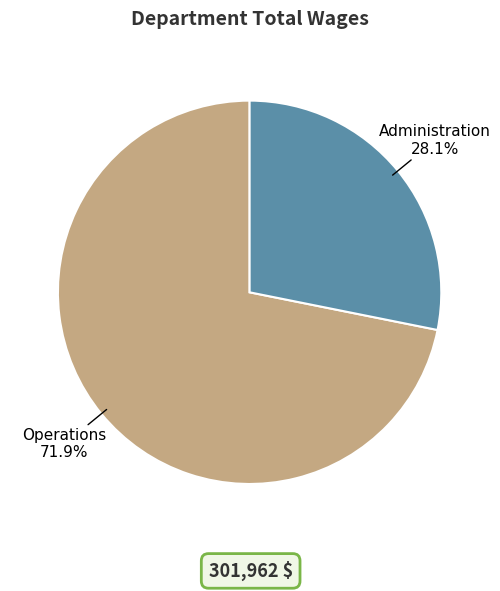

Is there any slice that represents more than half of the pie?

Yes